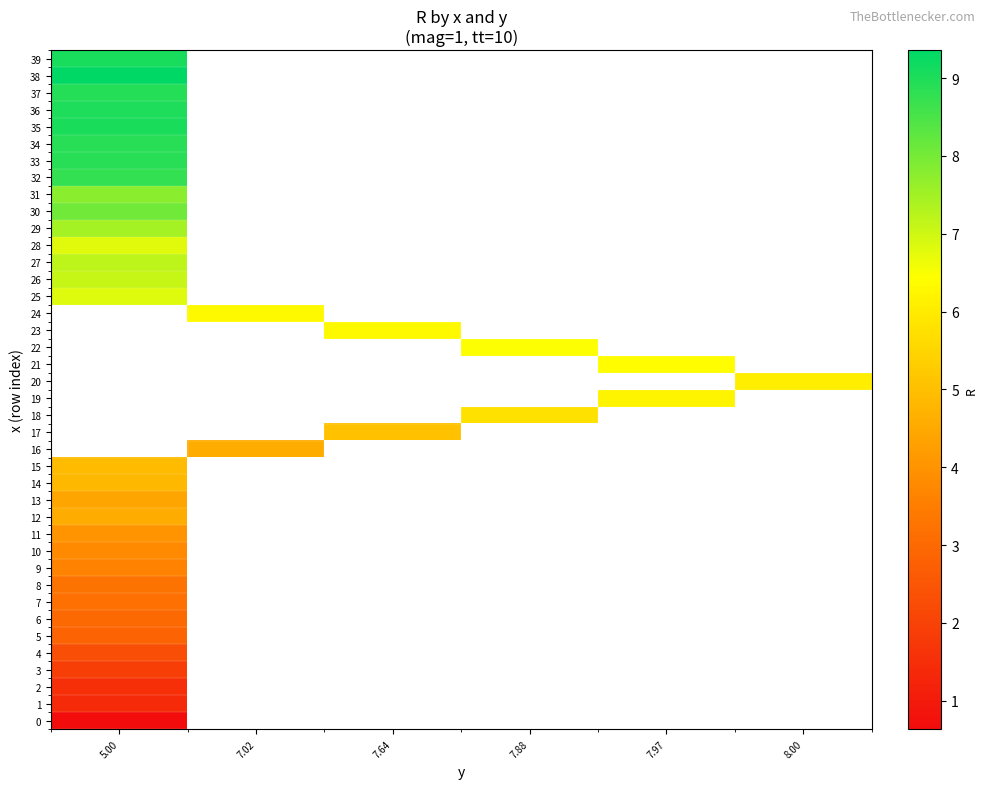

Count the number of data series in this chart.

40